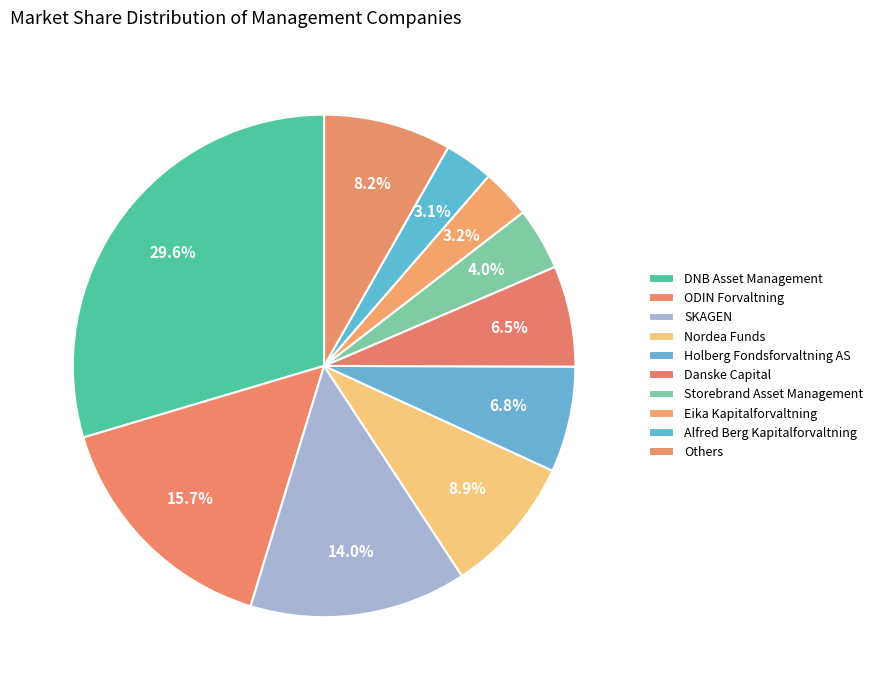

To the nearest percent, what percentage of the pie is ODIN Forvaltning?

16%